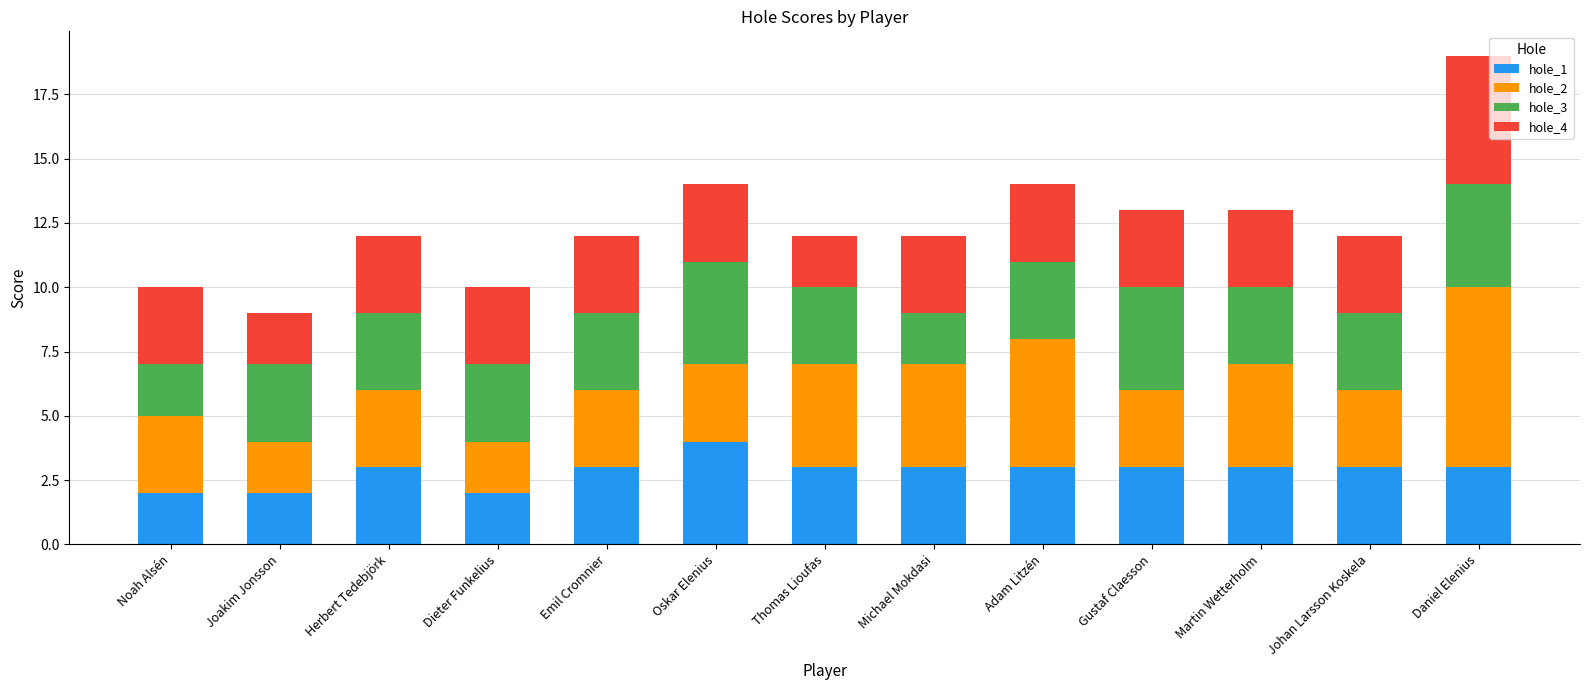

What is the total value across all series at Dieter Funkelius?

10